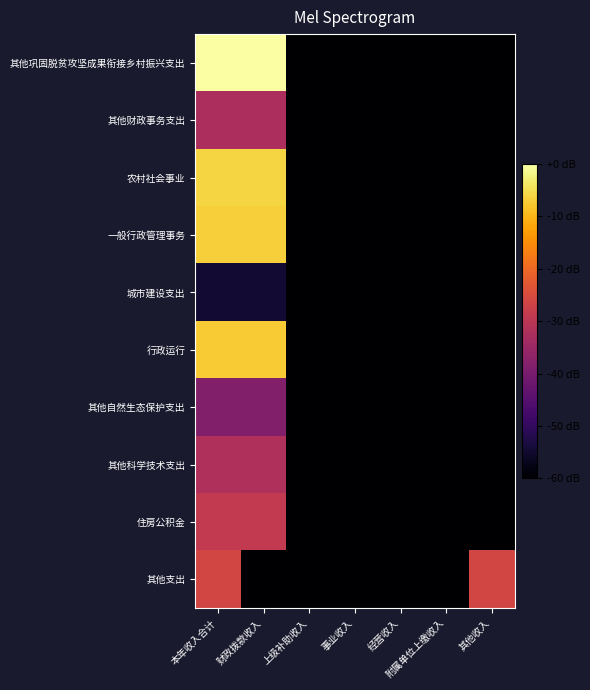

What is the total value across all series at 经营收入?

-600.0